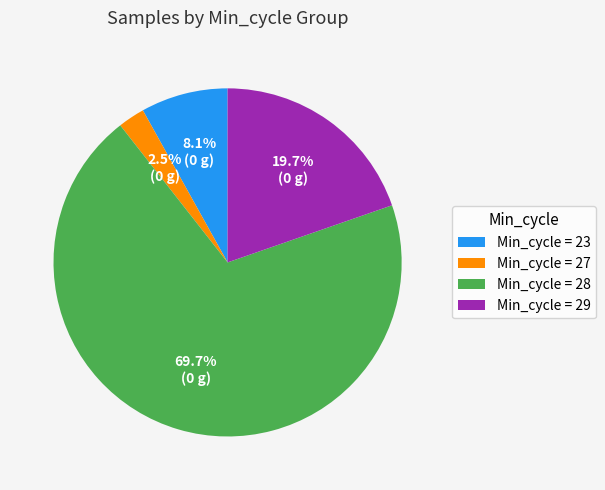

To the nearest percent, what is the average slice percentage?

25%